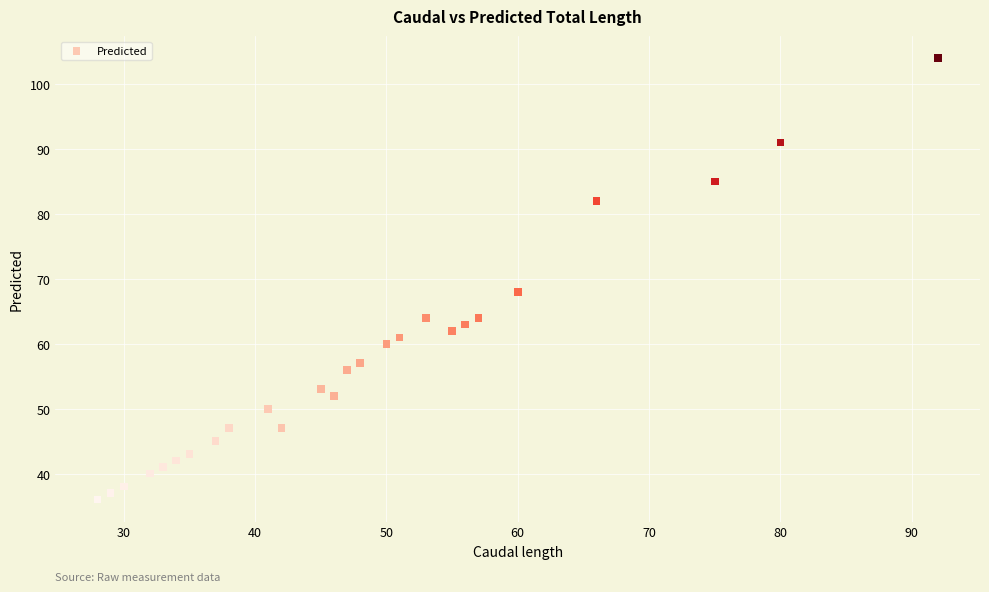

What Y value in the scatter plot is closest to 70?

68